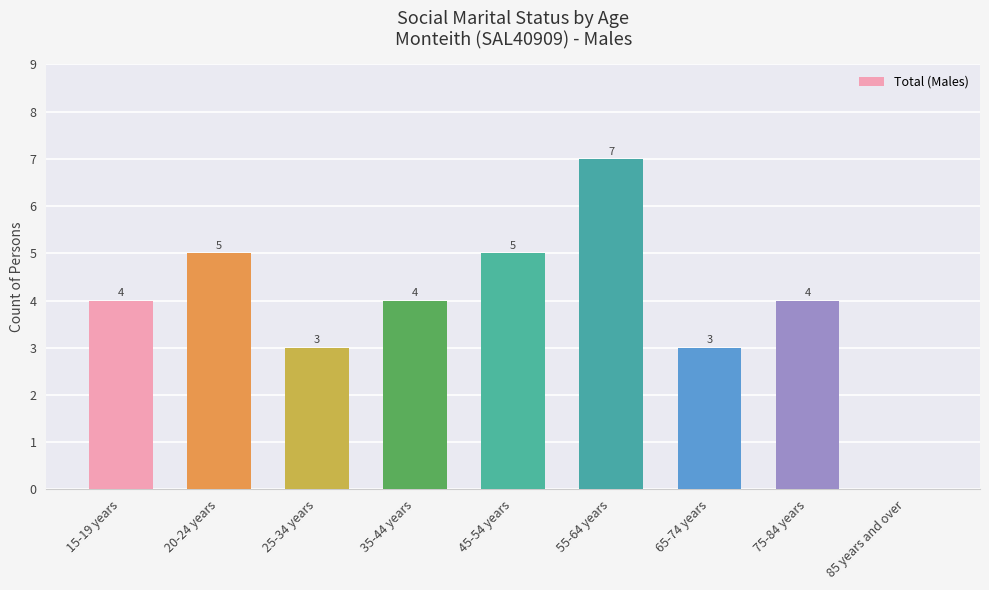

How many series are shown in this chart?

1